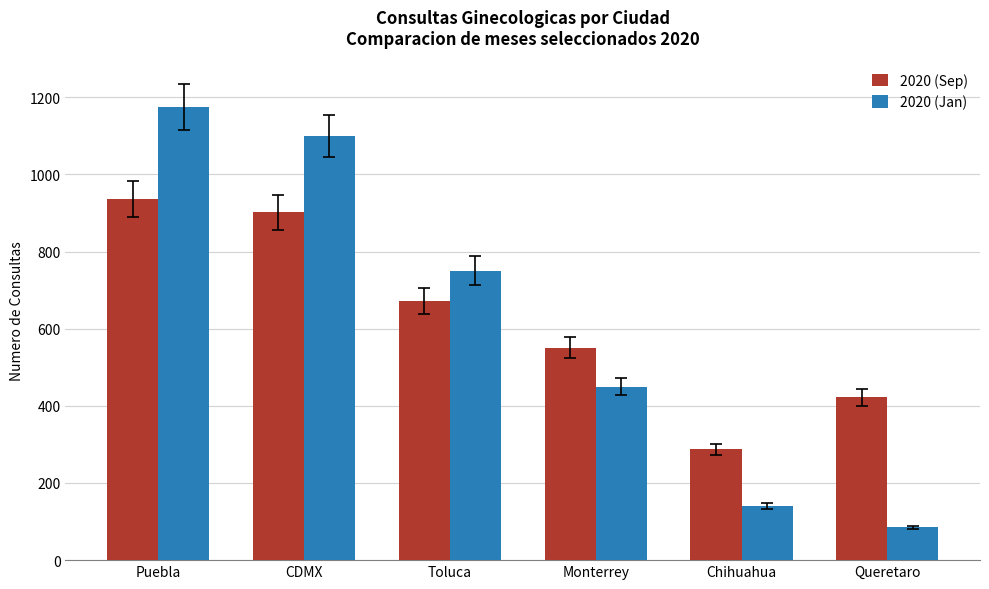

List the series in order of their peak value, lowest first.

2020 (Sep), 2020 (Jan)